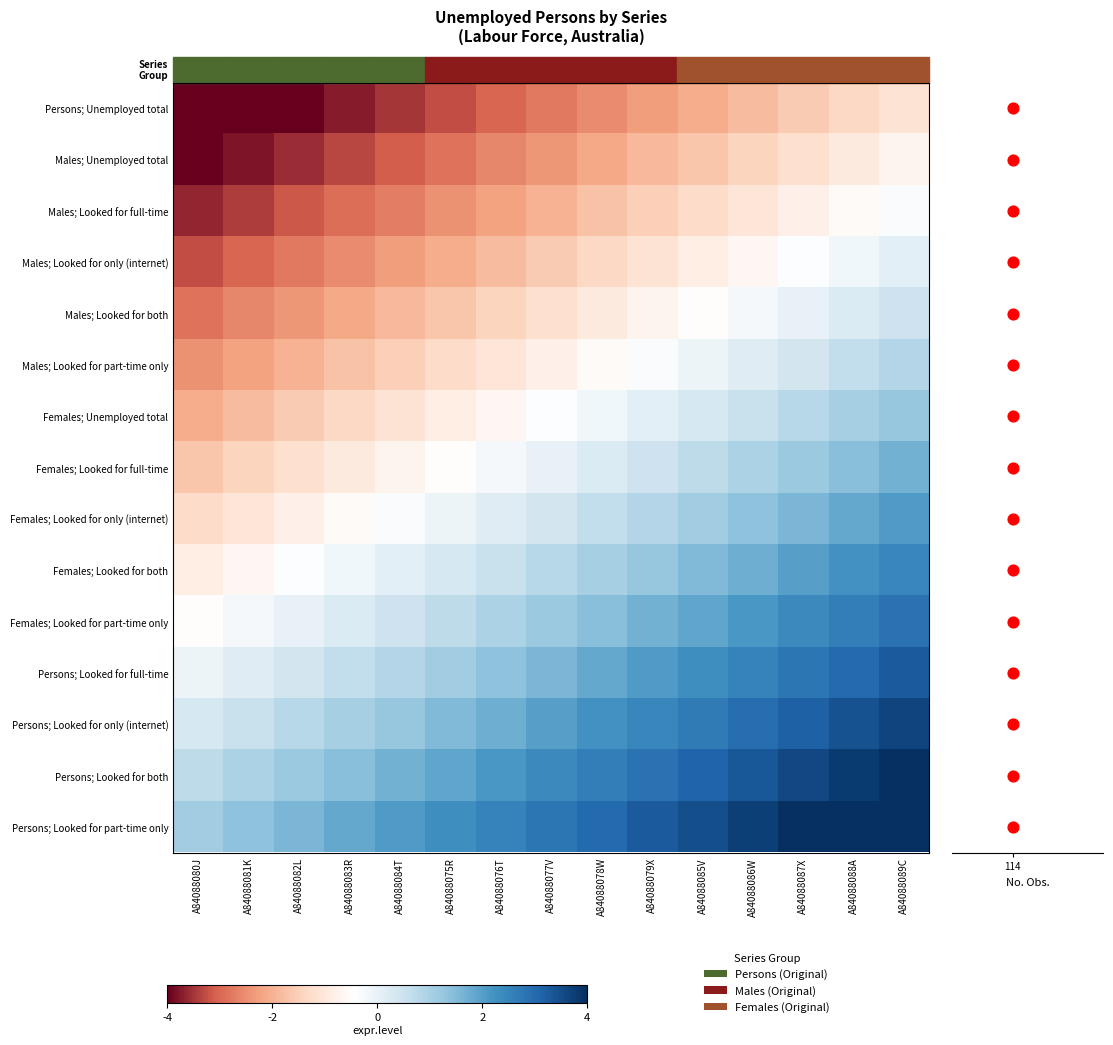

List the series in order of their peak value, lowest first.

Persons; Unemployed total, Males; Unemployed total, Males; Looked for full-time, Males; Looked for only (internet), Males; Looked for both, Males; Looked for part-time only, Females; Unemployed total, Females; Looked for full-time, Females; Looked for only (internet), Females; Looked for both, Females; Looked for part-time only, Persons; Looked for full-time, Persons; Looked for only (internet), Persons; Looked for both, Persons; Looked for part-time only, No. Obs.